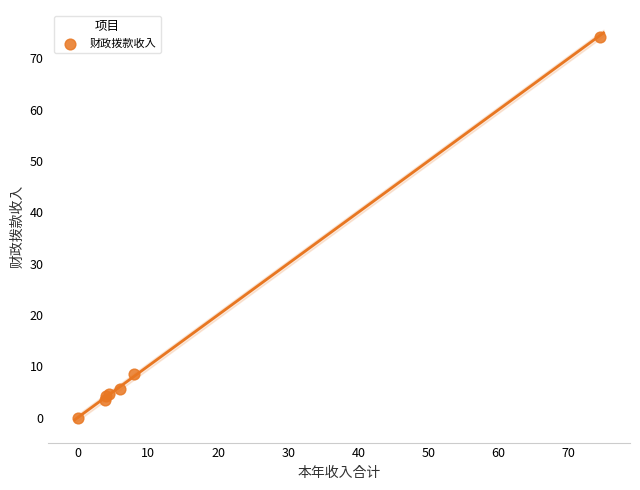

What Y value in the scatter plot is closest to 37?

8.4